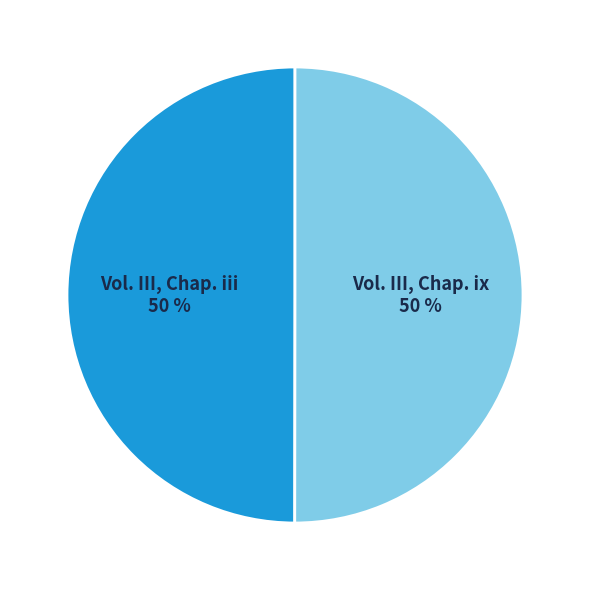

Combined, do Vol. III, Chap. ix and Vol. III, Chap. iii account for over 50%?

Yes